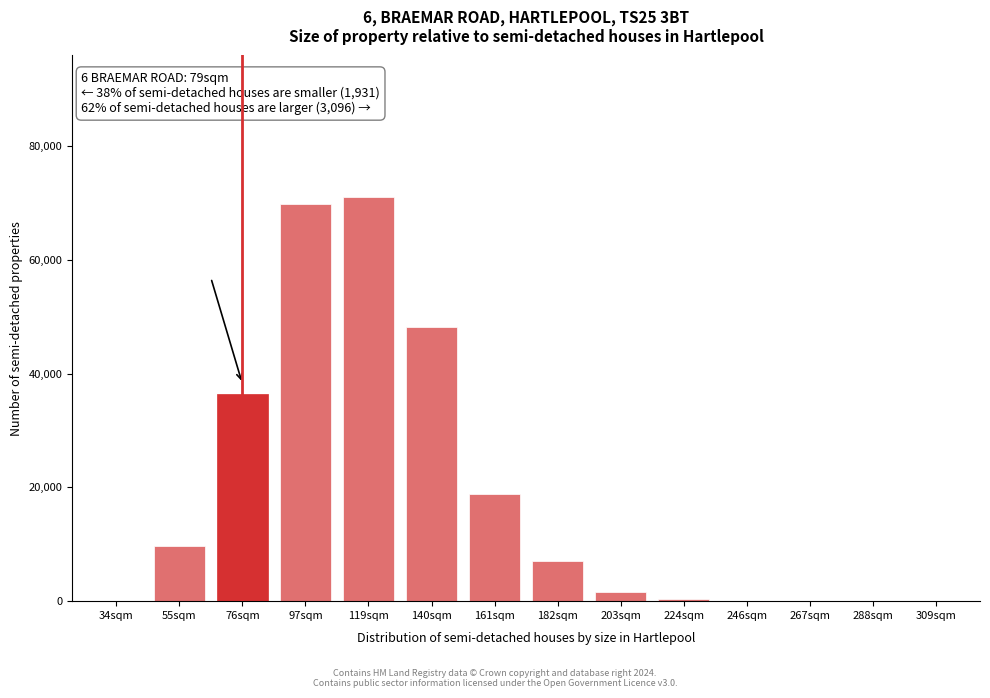

What is the maximum value shown in the chart?

71095